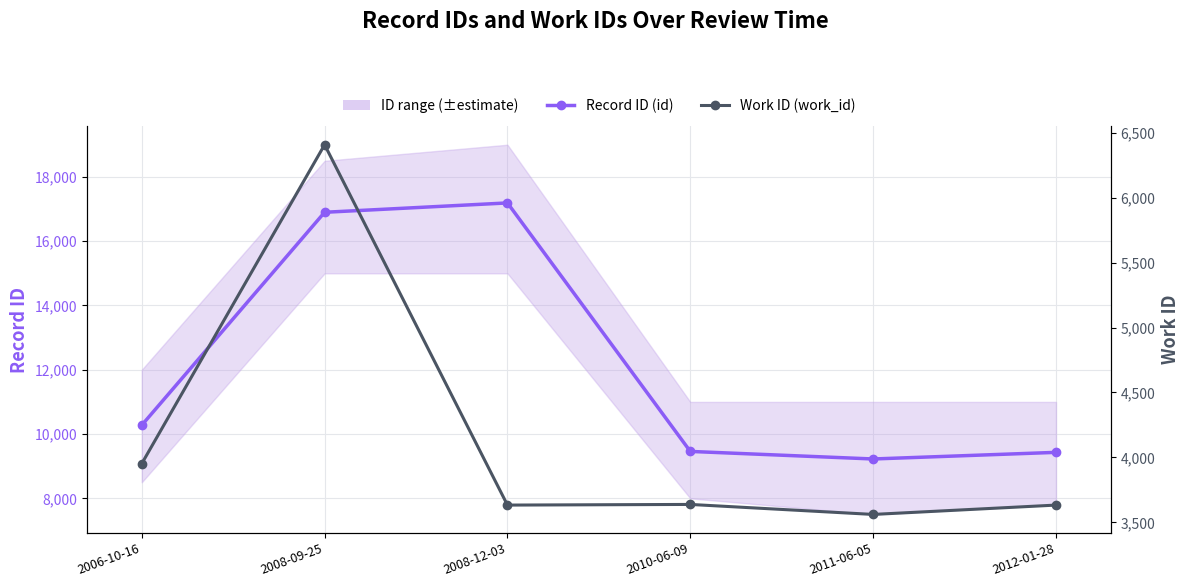

Which series has the largest range (max minus min)?

Record ID (id)